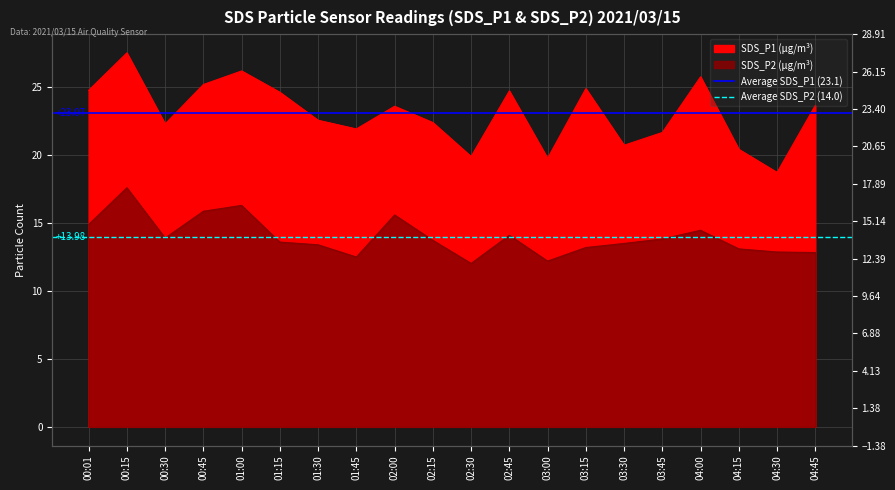

Which category has the lowest value in the Average SDS_P2 (14.0) series?

00:01